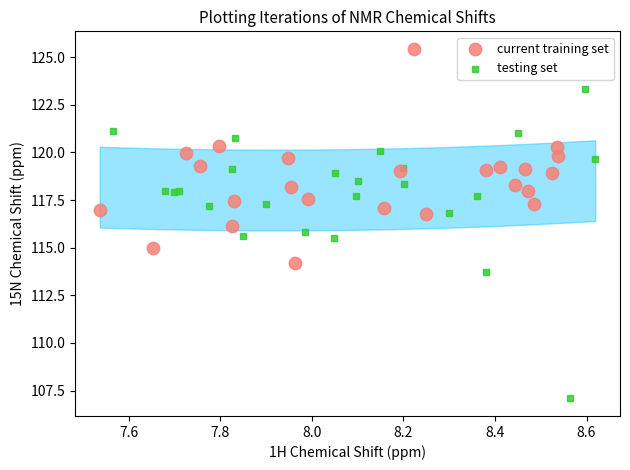

Which series reaches the maximum Y coordinate?

current training set